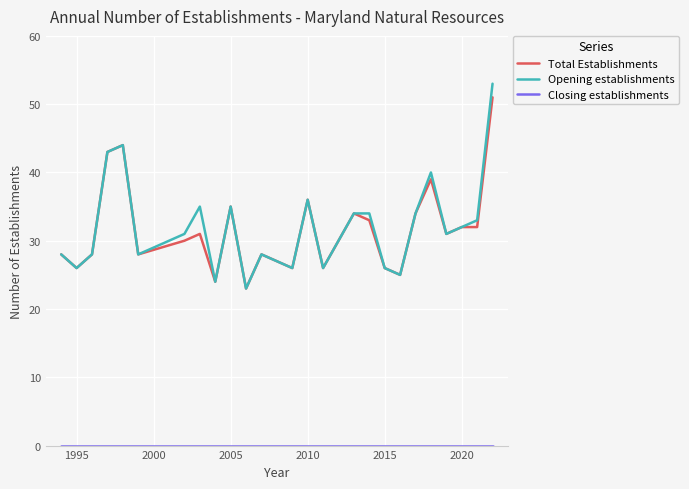

Which series has the largest range (max minus min)?

Opening establishments